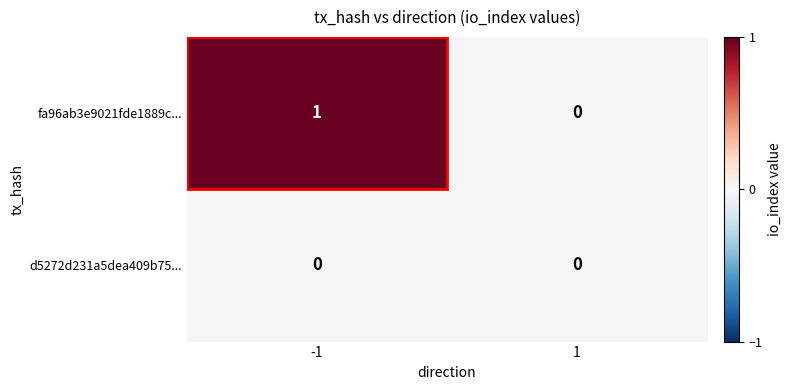

How many series are shown in this chart?

2